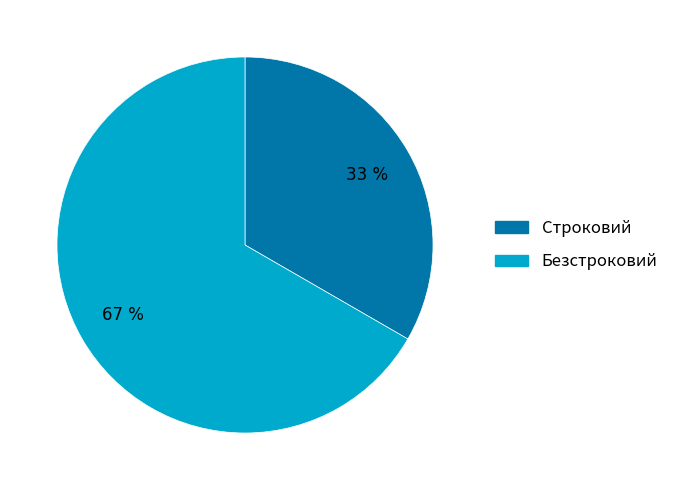

Is there a majority slice in this chart?

Yes